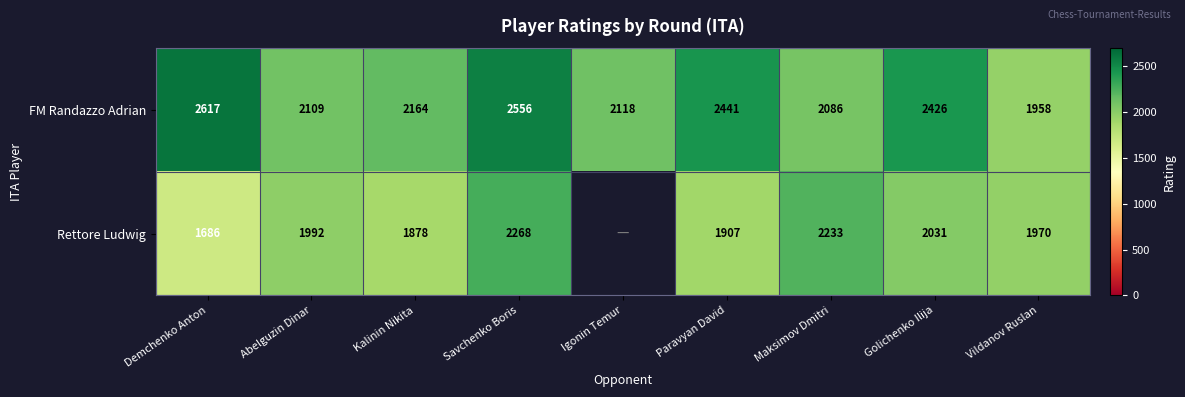

What is the difference between the maximum and second lowest values in the FM Randazzo Adrian series?

531